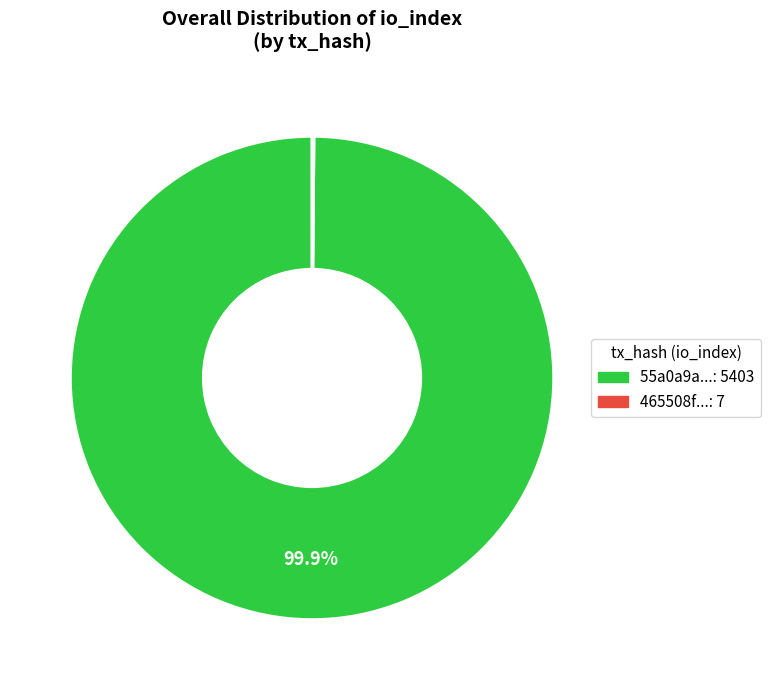

Is there any slice that represents more than half of the pie?

Yes